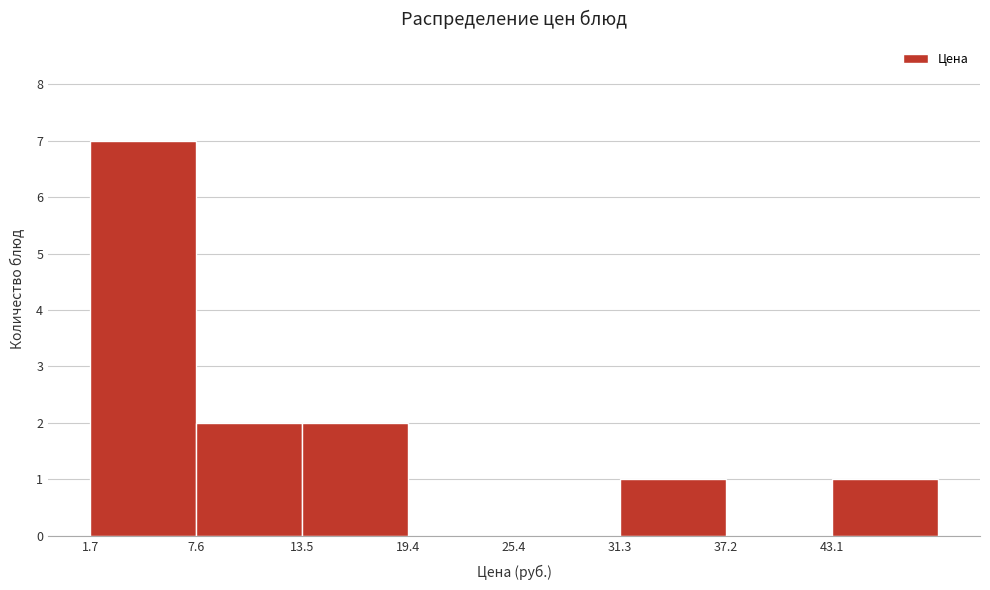

Reading left to right, transcribe this chart: for each bar, give the range it covers on the x-axis and its height. Neither the bar edges nor the heights are printed on the chart, so give them approximately, as read against the axes.

2 to 8: 7
8 to 14: 2
14 to 19: 2
19 to 25: 0
25 to 31: 0
31 to 37: 1
37 to 43: 0
43 to 49: 1